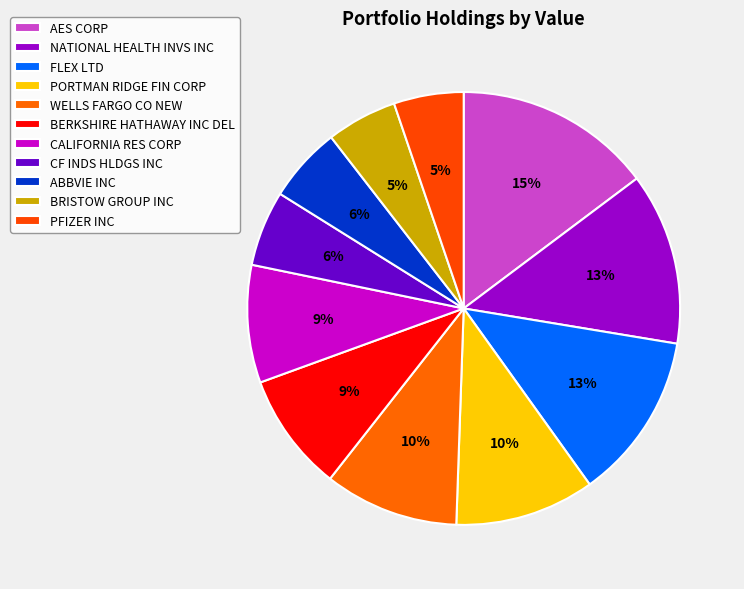

What percentage is the BRISTOW GROUP INC slice, to the nearest percent?

5%